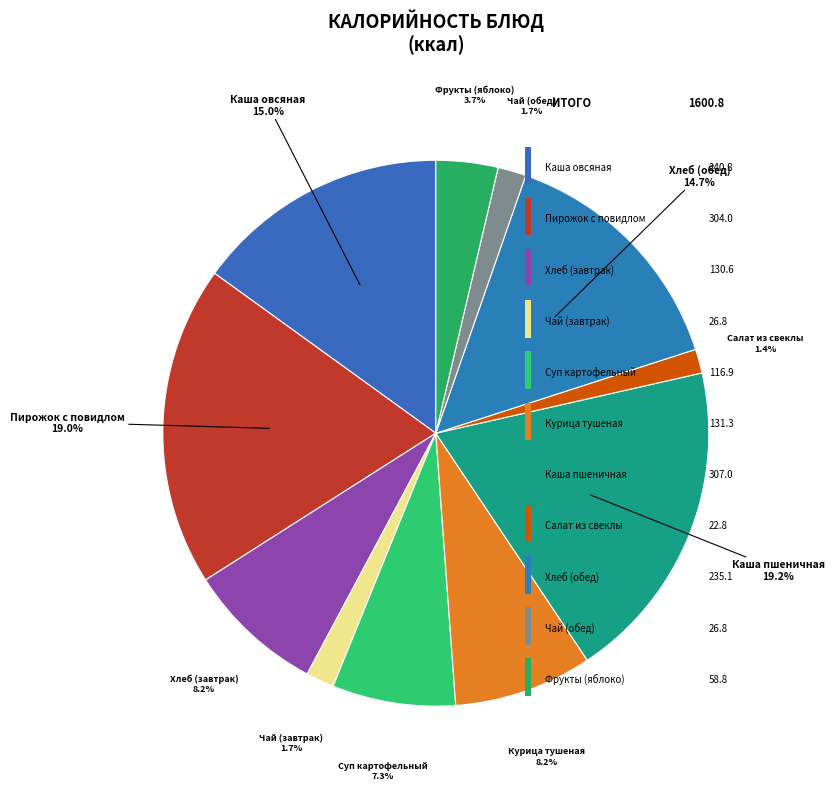

Which category has the smallest portion of the pie?

Салат из свеклы отварной